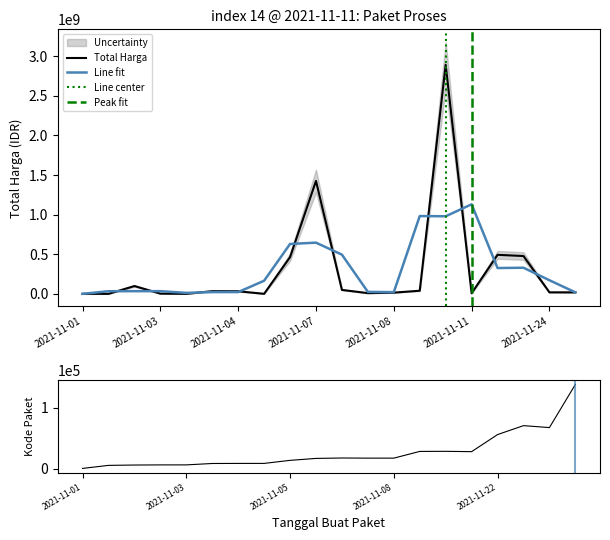

How many values in the Total Harga series are below 32441200?

10